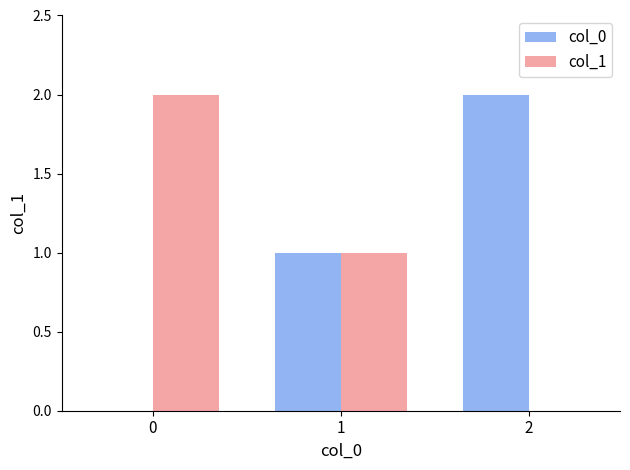

What is the maximum value for col_1?

2